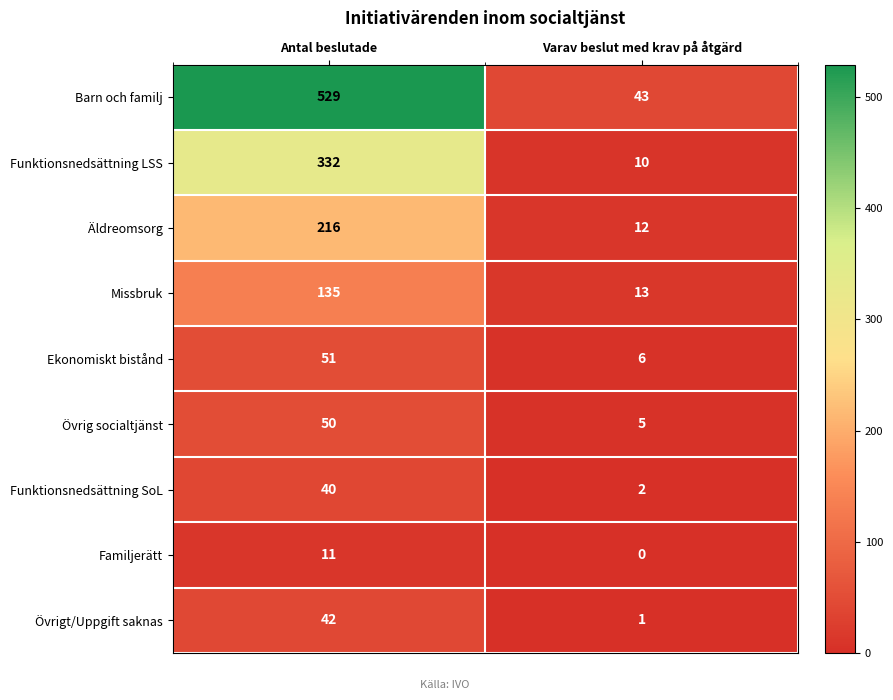

What is the maximum value shown in the chart?

529